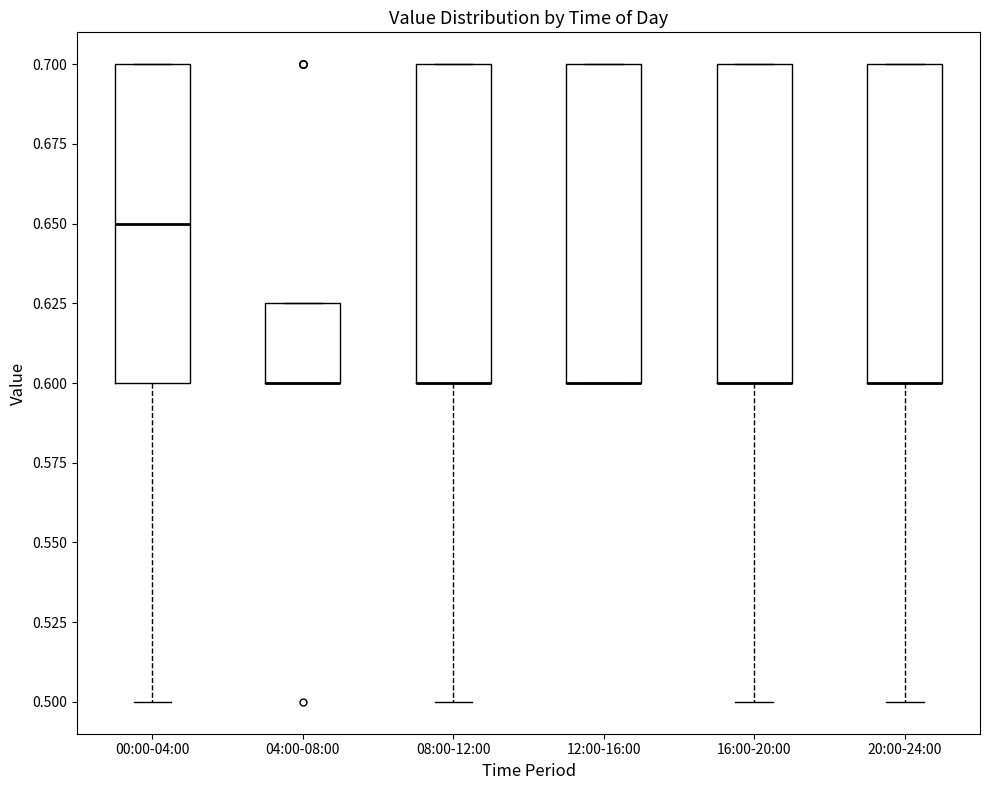

Reading left to right, read every box against the y-axis: the position of its median line, the range the box covers, and the ends of its whiskers. The values are not printed on the chart, so give them approximately, as read against the axis.

00:00-04:00: median 0.650, box 0.600 to 0.700, whiskers 0.500 to 0.700
04:00-08:00: median 0.600 (drawn on the box's lower edge), box 0.600 to 0.625, whiskers 0.600 to 0.625
08:00-12:00: median 0.600 (drawn on the box's lower edge), box 0.600 to 0.700, whiskers 0.500 to 0.700
12:00-16:00: median 0.600 (drawn on the box's lower edge), box 0.600 to 0.700, whiskers 0.600 to 0.700
16:00-20:00: median 0.600 (drawn on the box's lower edge), box 0.600 to 0.700, whiskers 0.500 to 0.700
20:00-24:00: median 0.600 (drawn on the box's lower edge), box 0.600 to 0.700, whiskers 0.500 to 0.700